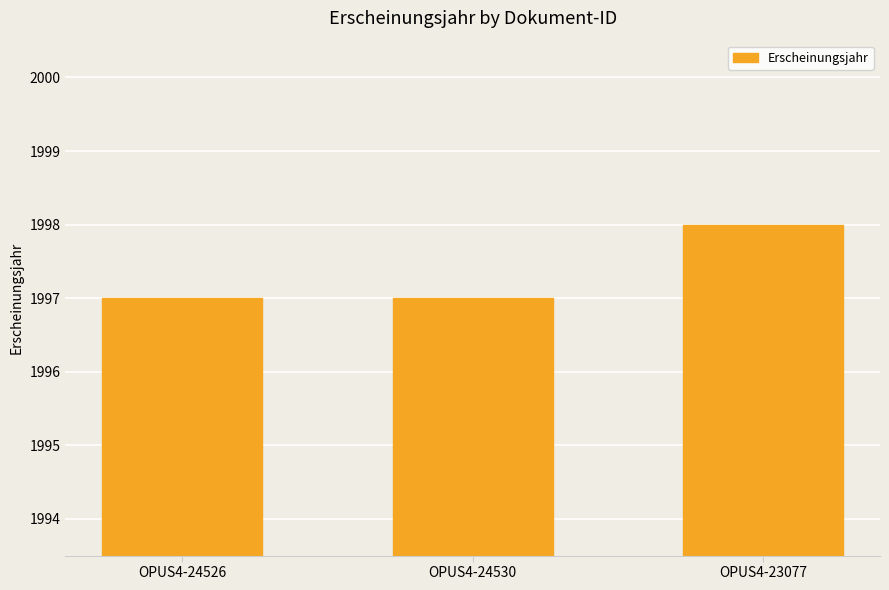

Reading right to left, transcribe all the data shown in this chart.

1998	1997	1997